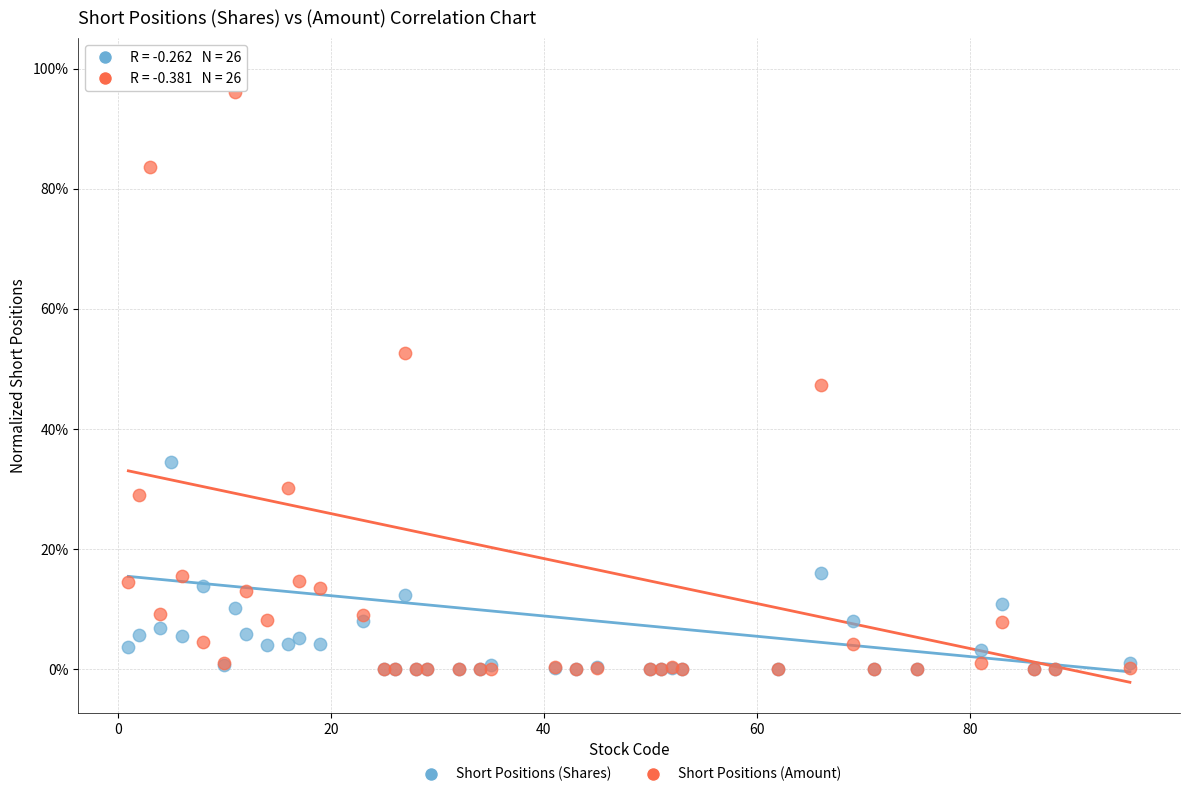

What are all the series names shown in the legend?

Short Positions (Shares), Short Positions (Amount)